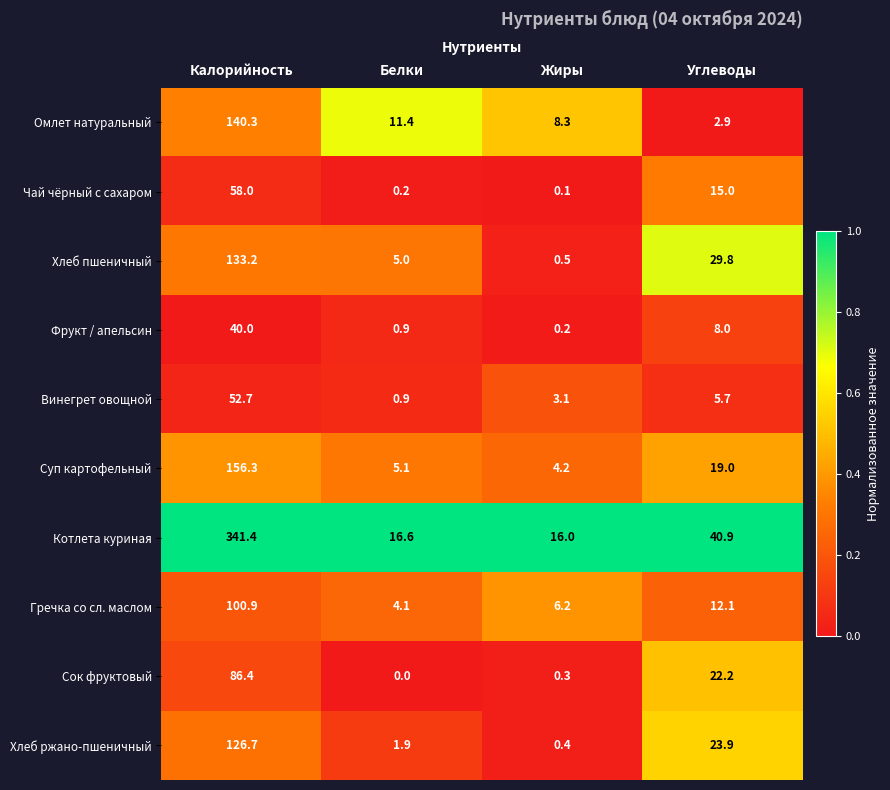

Is it true that Хлеб ржано-пшеничный equals 7.7 at Углеводы?

False